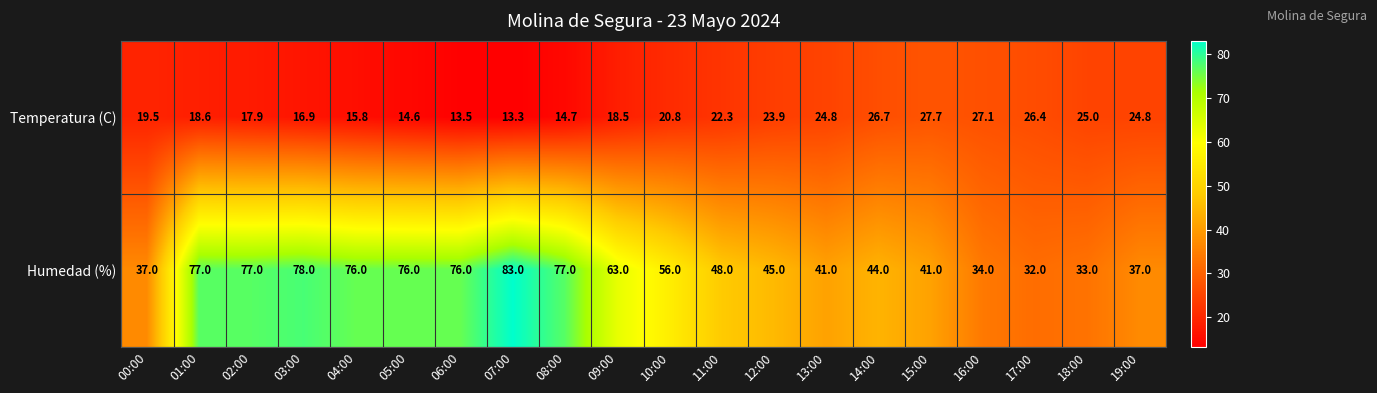

What is the difference between the Humedad (%) values at 10:00 and 01:00?

21.0